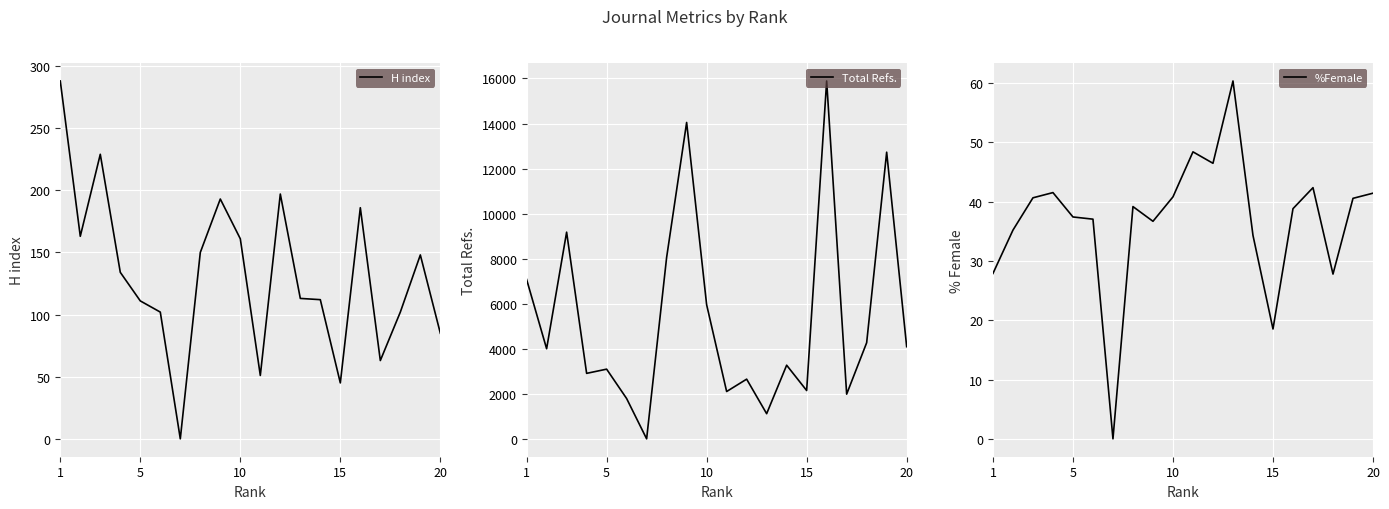

What is the highest value of the H index series?

288